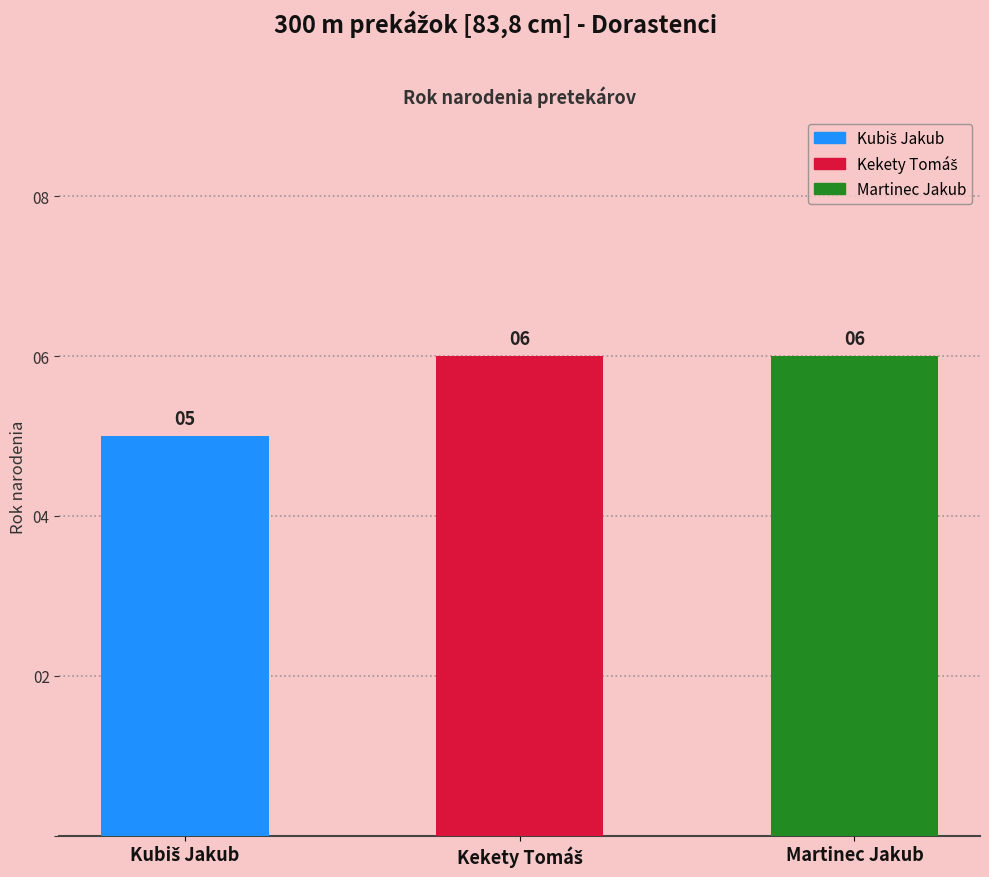

What is the sum of all values?

17